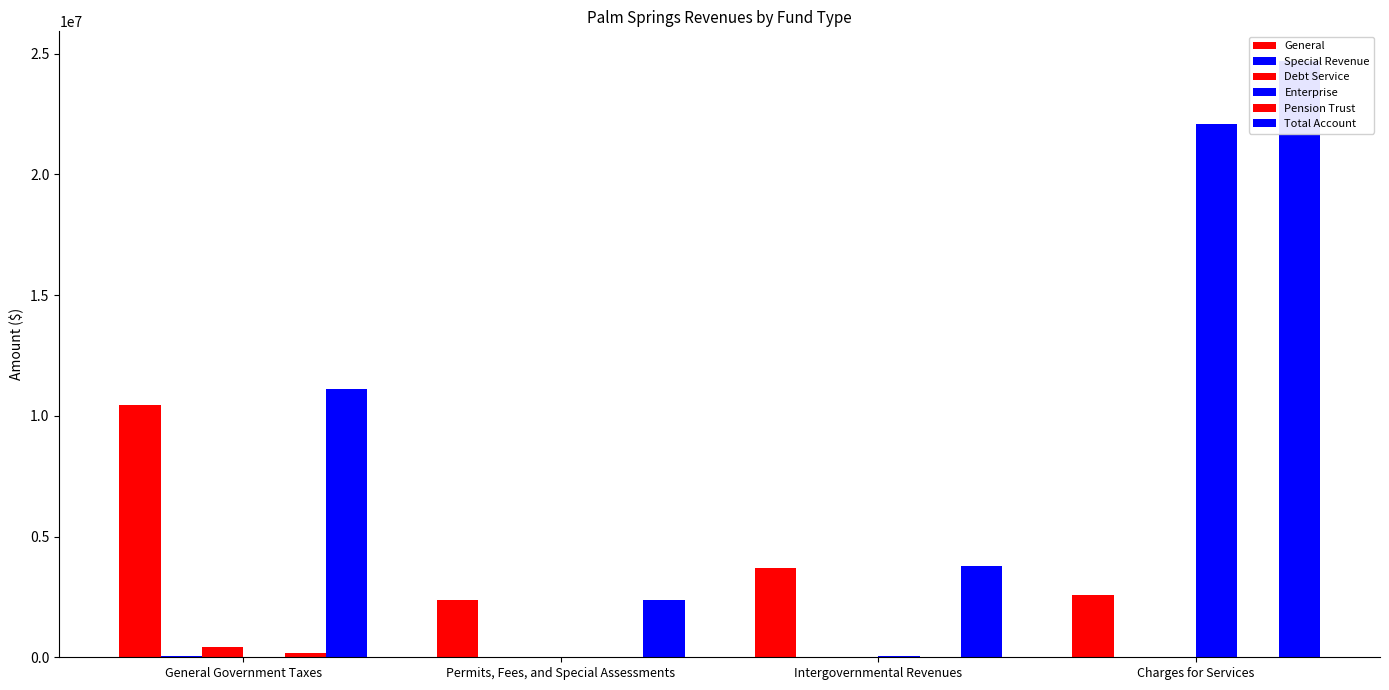

Reading left to right, what are all the values shown in this chart?

General: 10457263	2372859	3691727	2596331
Special Revenue: 68307	0	0	0
Debt Service: 430715	0	0	0
Enterprise: 0	0	70941	22088804
Pension Trust: 163222	0	0	0
Total Account: 11119507	2372859	3762668	24685135